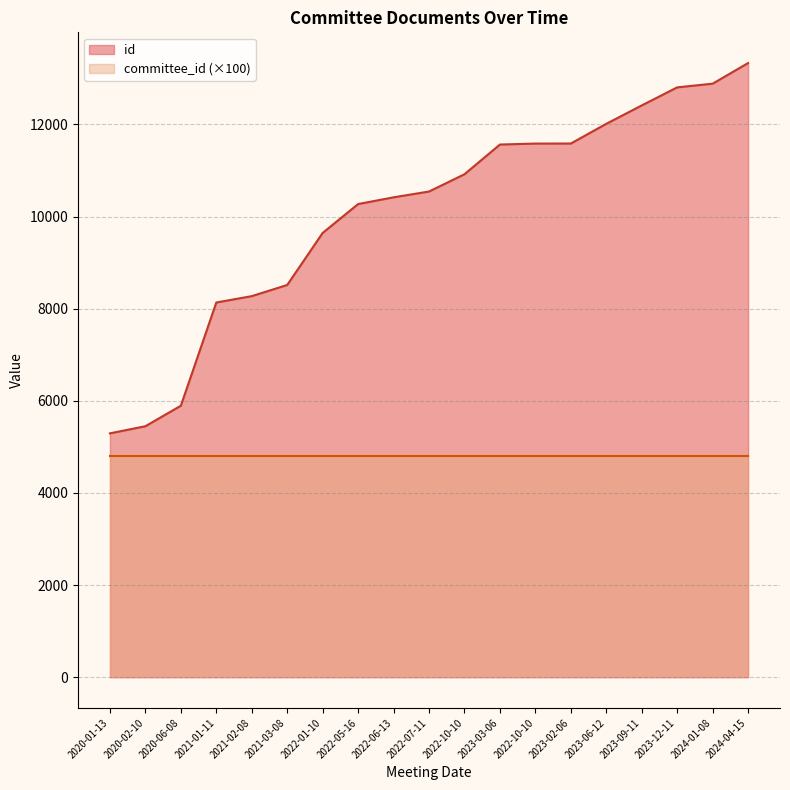

List the labels in order of value, largest first.

2024-04-15, 2024-01-08, 2023-12-11, 2023-09-11, 2023-06-12, 2023-02-06, 2022-10-10, 2023-03-06, 2022-10-10, 2022-07-11, 2022-06-13, 2022-05-16, 2022-01-10, 2021-03-08, 2021-02-08, 2021-01-11, 2020-06-08, 2020-02-10, 2020-01-13